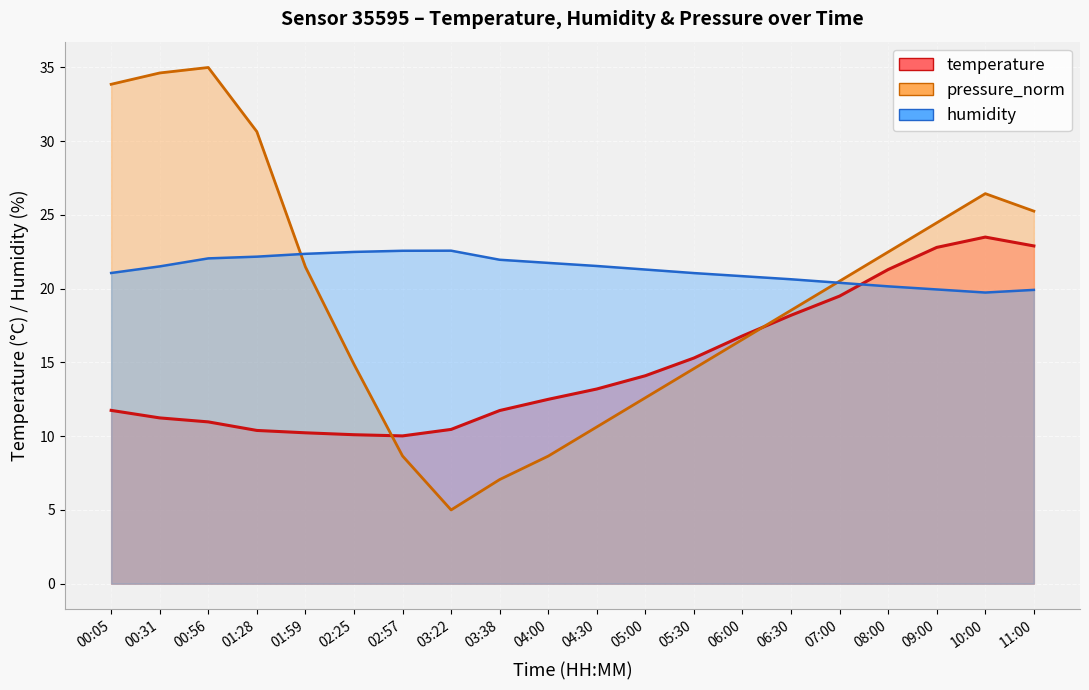

What is the label of the 13th point from the left?

05:30